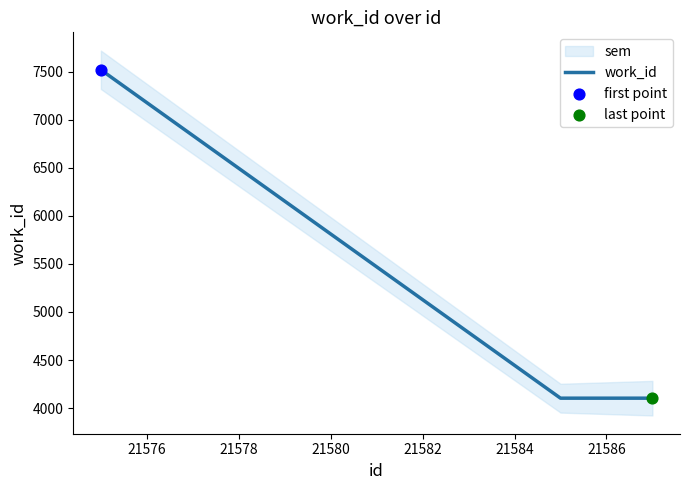

What is the highest value of the work_id series?

7520